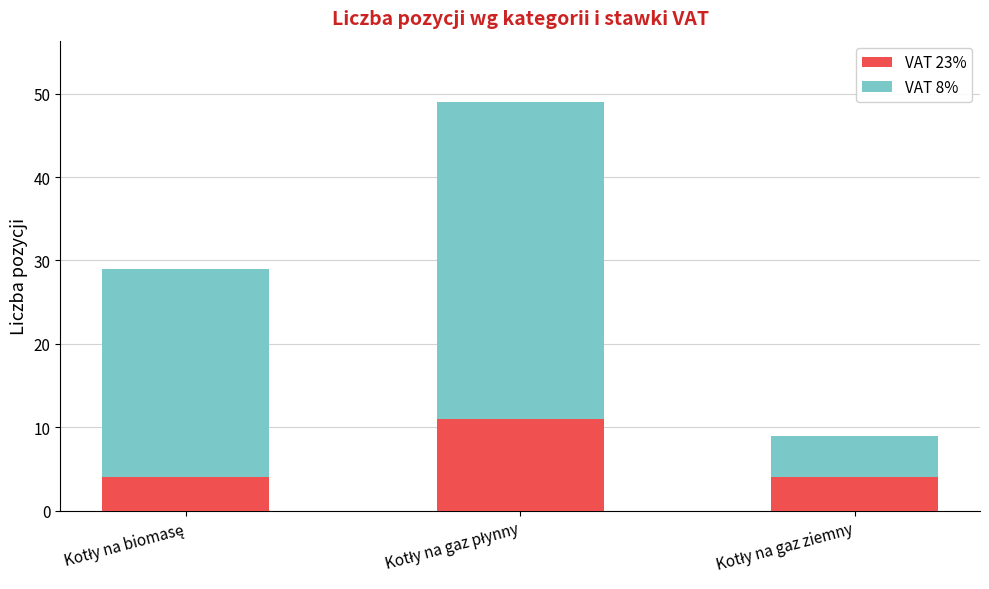

What is the maximum value for VAT 23%?

11